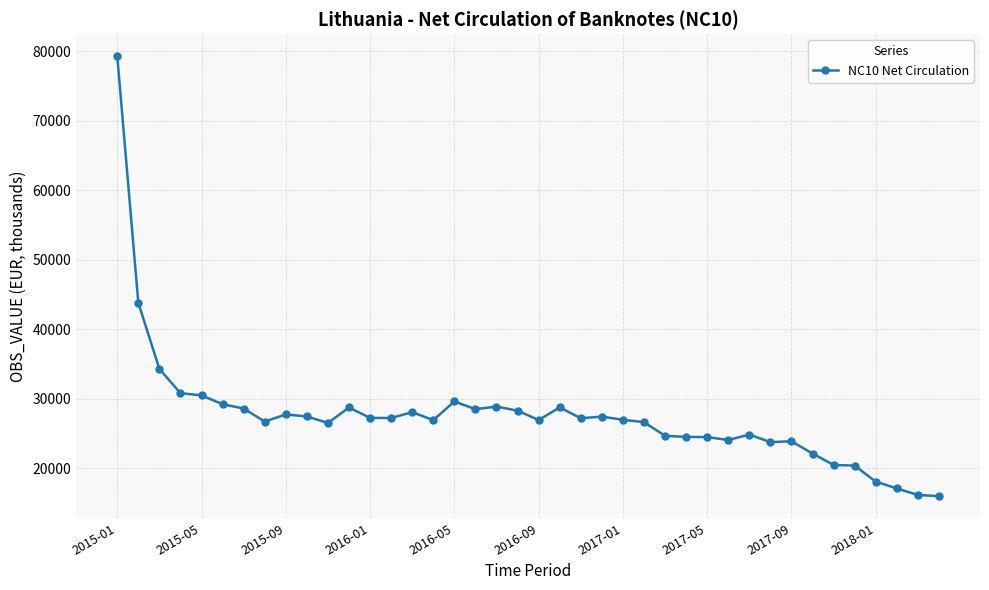

What is the maximum value shown in the chart?

79310.2